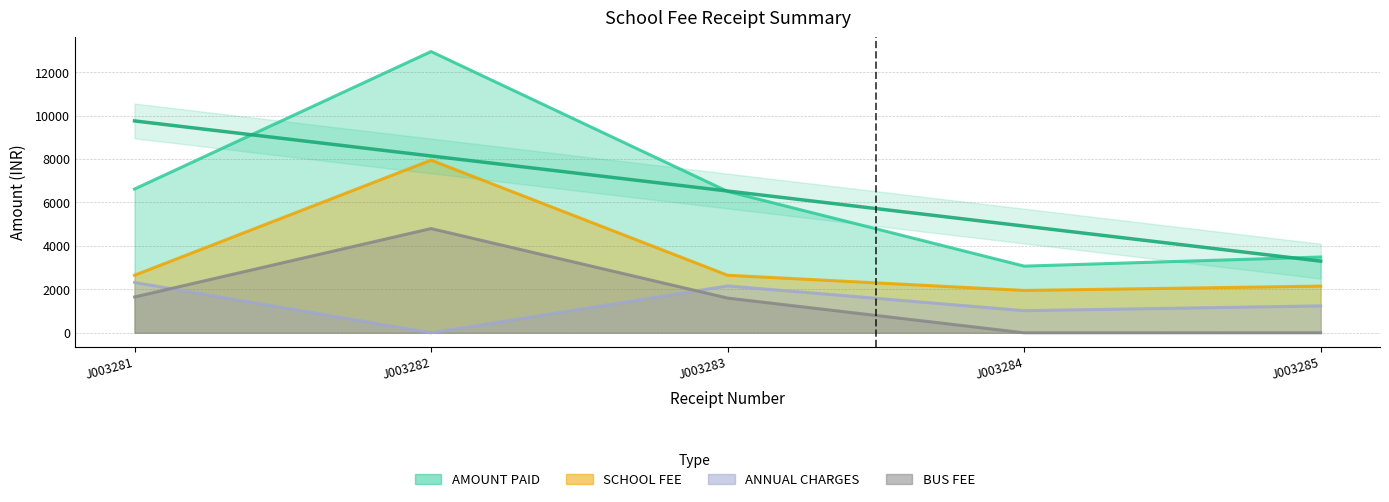

What is the spread (max minus min) of values at J003282?

12950